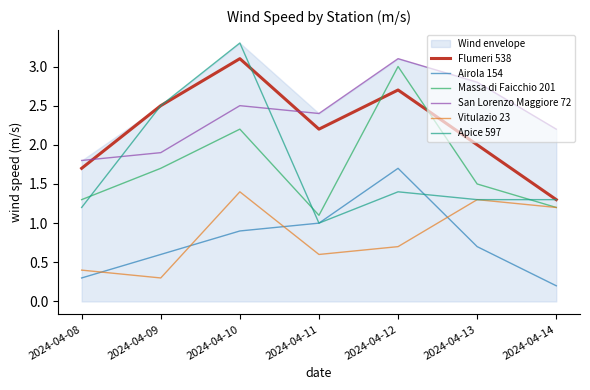

What is the smallest value displayed?

0.2